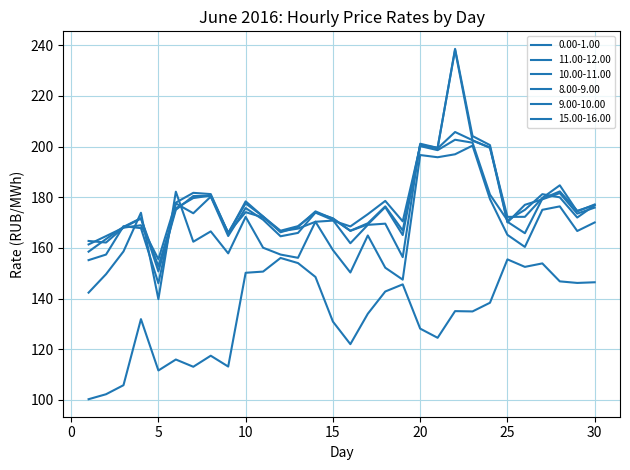

Reading left to right, extract all data points from this chart.

0.00-1.00: 100.3	102.2	105.8	131.9	111.6	115.9	113.1	117.4	113.2	150.2	150.7	156.0	154.0	148.5	130.9	122.0	134.0	142.8	145.6	128.1	124.5	135.0	134.9	138.3	155.5	152.5	153.9	146.8	146.2	146.4
11.00-12.00: 162.7	162.1	168.0	171.6	152.8	175.7	179.7	180.7	165.7	178.4	172.4	166.8	168.6	174.0	171.7	166.8	169.7	176.4	166.9	200.7	199.5	238.2	202.3	199.7	170.1	177.0	179.2	181.6	173.5	175.9
10.00-11.00: 158.5	163.5	168.3	171.7	150.7	175.0	180.5	180.5	166.0	177.6	172.4	166.2	168.3	174.4	171.5	166.7	169.3	176.1	165.1	200.6	199.3	205.8	202.5	199.5	172.2	172.3	179.7	184.7	174.4	177.2
8.00-9.00: 142.3	149.6	158.6	173.9	139.8	182.2	162.4	166.5	157.8	172.2	160.1	157.4	156.1	170.4	159.2	150.3	164.9	152.2	147.5	196.7	195.8	197.0	200.4	179.3	165.2	160.4	175.0	176.4	166.7	170.1
9.00-10.00: 155.2	157.4	168.6	167.8	146.0	177.6	173.7	180.2	164.7	175.7	171.1	164.6	165.9	173.9	171.0	161.8	169.1	169.6	156.4	201.1	199.5	238.6	204.2	200.6	170.3	165.8	179.4	182.3	174.7	176.9
15.00-16.00: 161.4	164.7	168.0	168.9	155.5	177.9	181.7	181.2	165.9	174.1	172.0	166.5	167.6	170.3	170.8	168.5	173.3	178.6	170.5	200.2	198.6	202.7	201.5	181.1	170.9	175.0	181.2	180.0	172.0	176.8